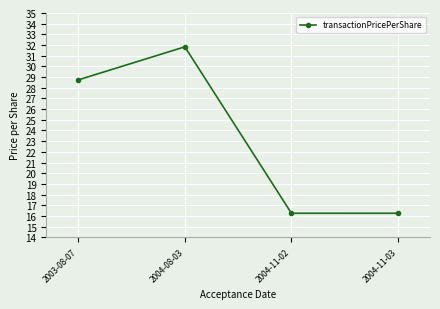

The value at 2004-08-03 is 31.8. True or false?

True